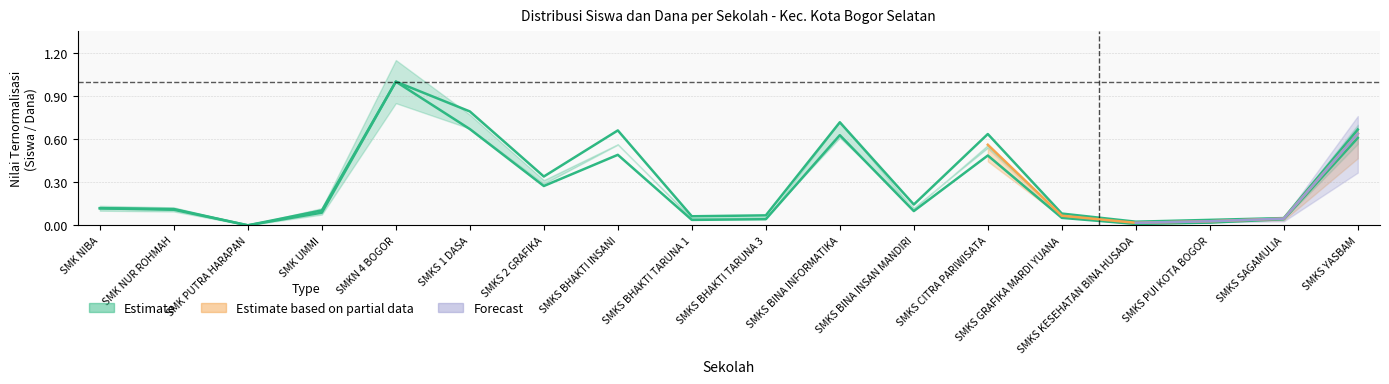

The Siswa Disalurkan series shows 0.7 at SMKS BINA INFORMATIKA. True or false?

True